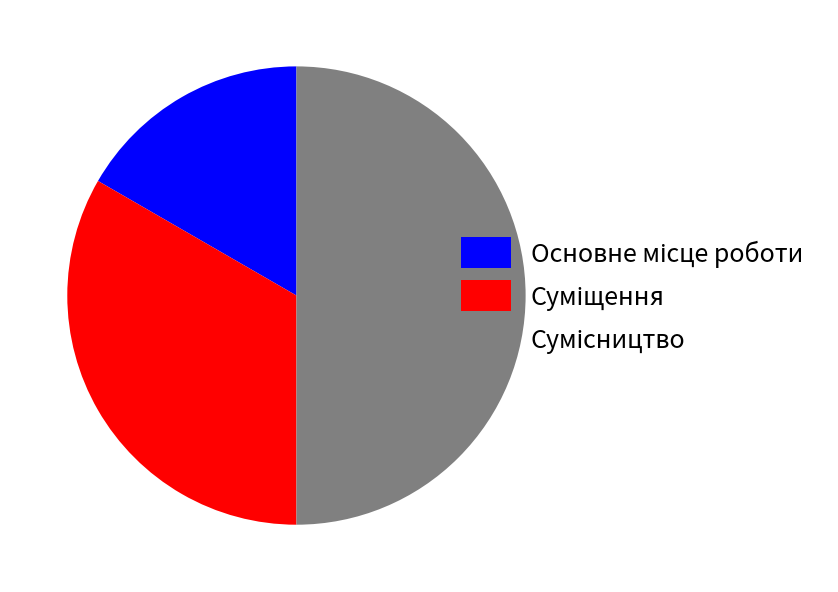

Rank the categories by value from lowest to highest.

Основне місце роботи, Суміщення, Сумісництво